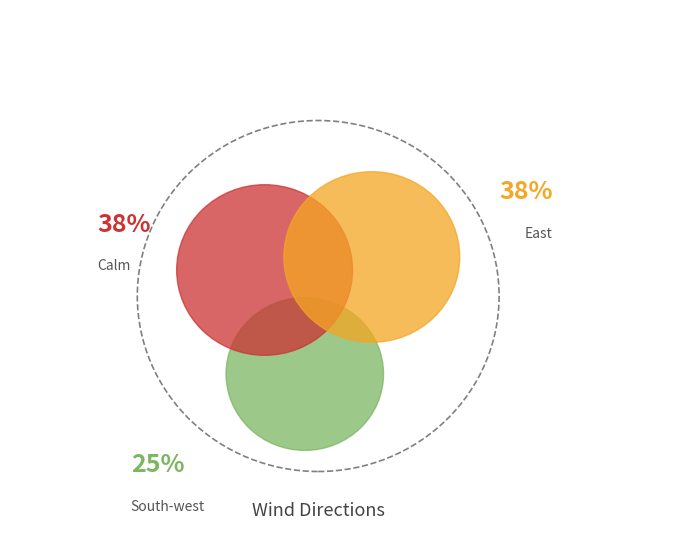

Between South-west and East, which is larger?

East